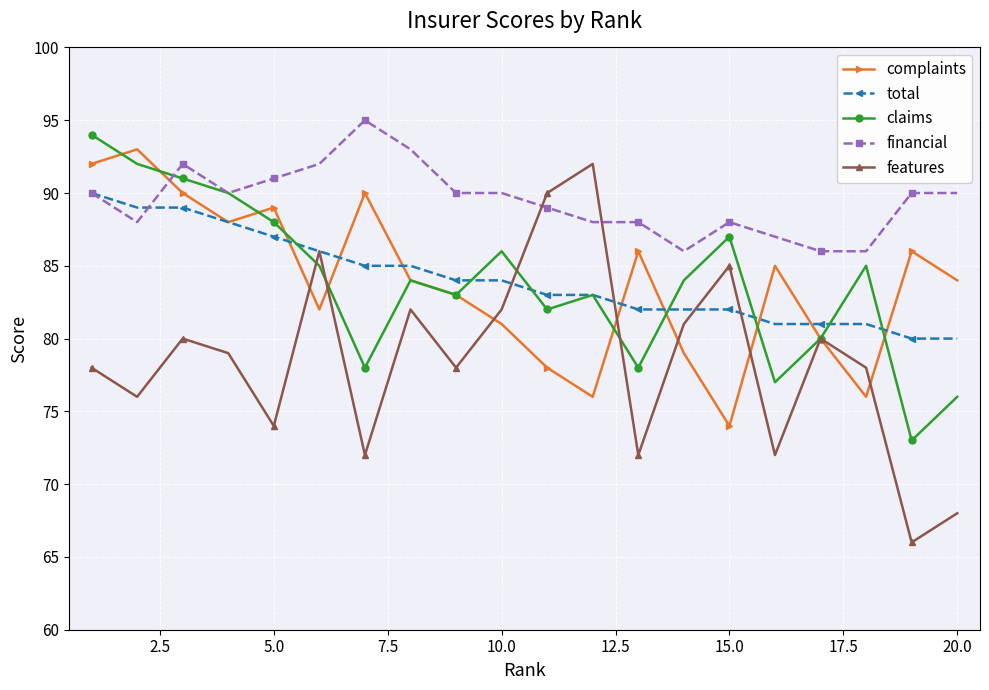

True or false: complaints has more than 2 interior local peaks.

True